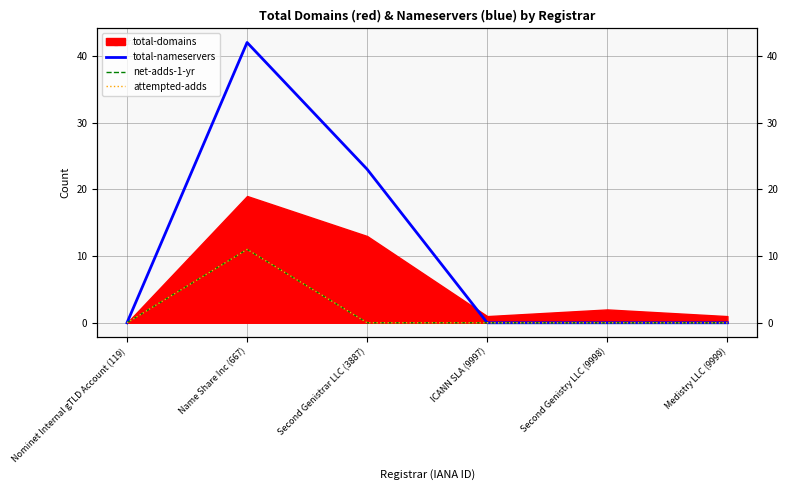

What is the label of the 5th point from the left?

Second Genistry LLC (9998)